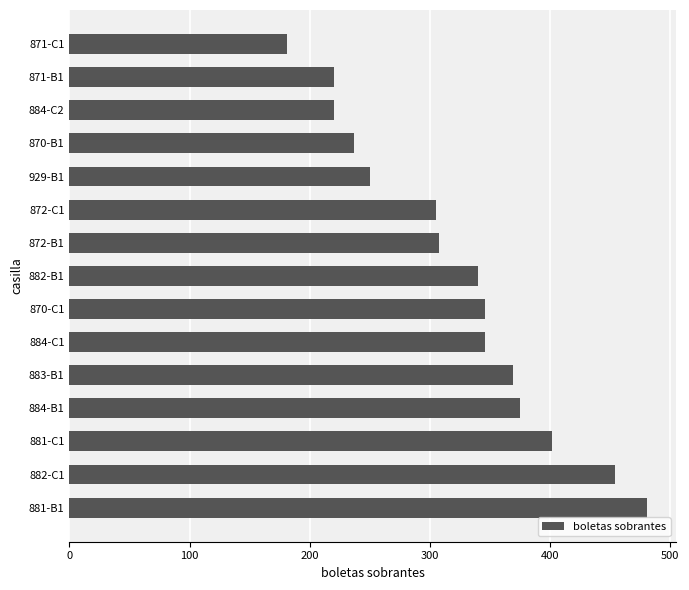

How many data points are less than 340?

7